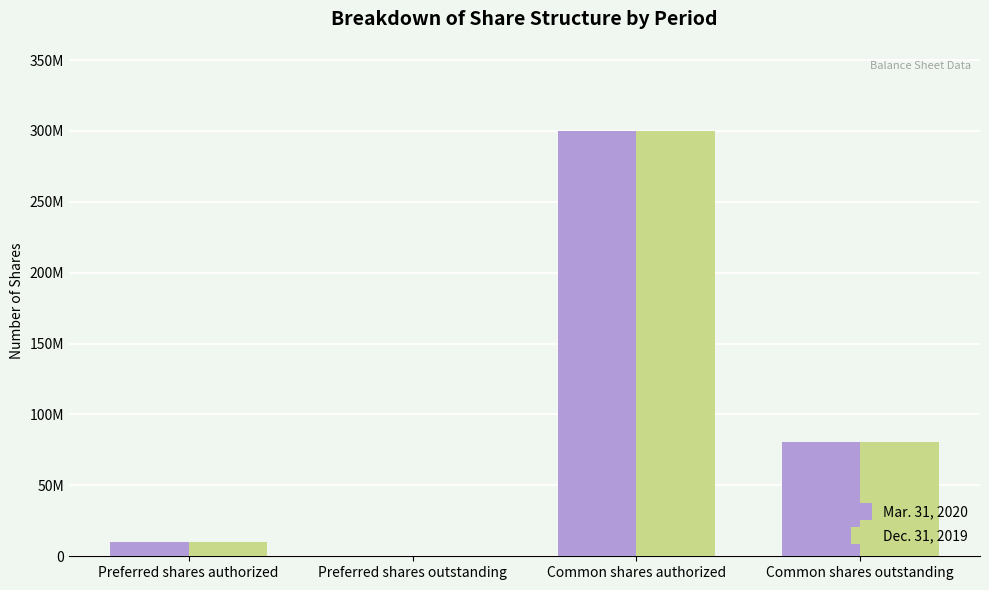

What are all the series names shown in the legend?

Mar. 31, 2020, Dec. 31, 2019